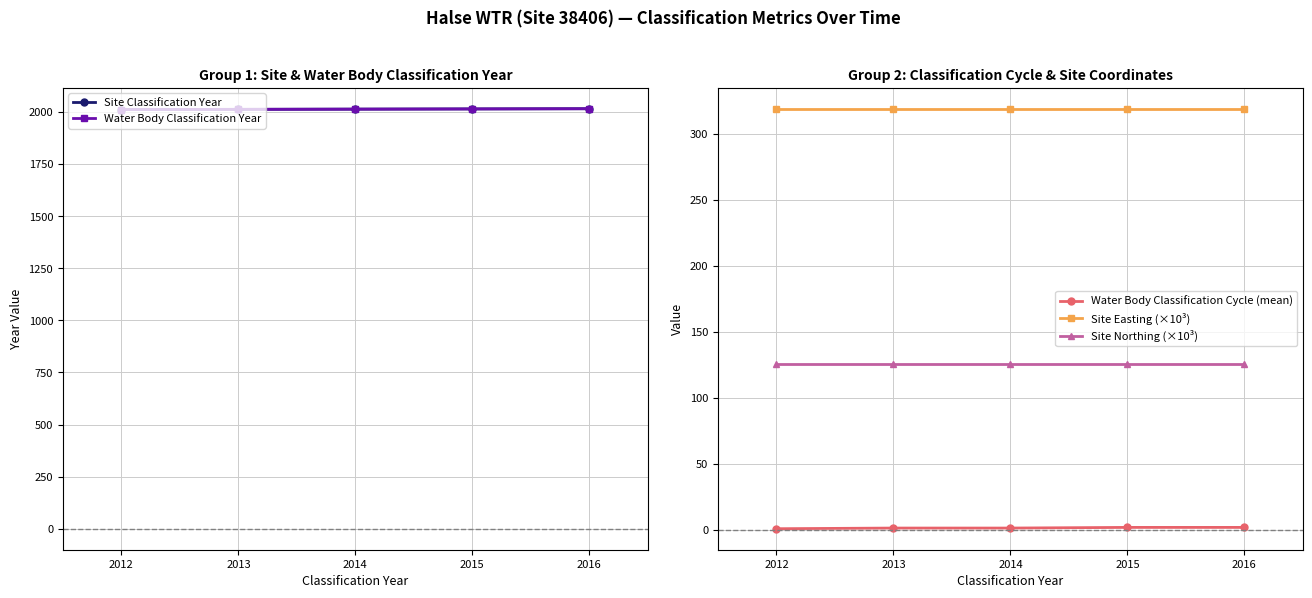

Between 2014 and 2016, which series saw the biggest shift?

Site Classification Year